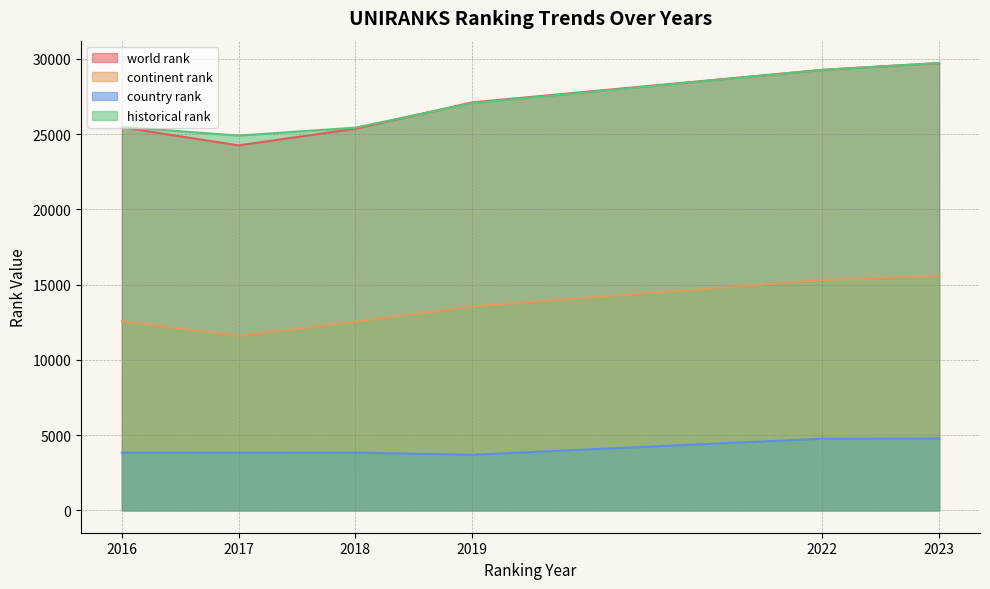

What is the average value of the continent rank series?

13522.2